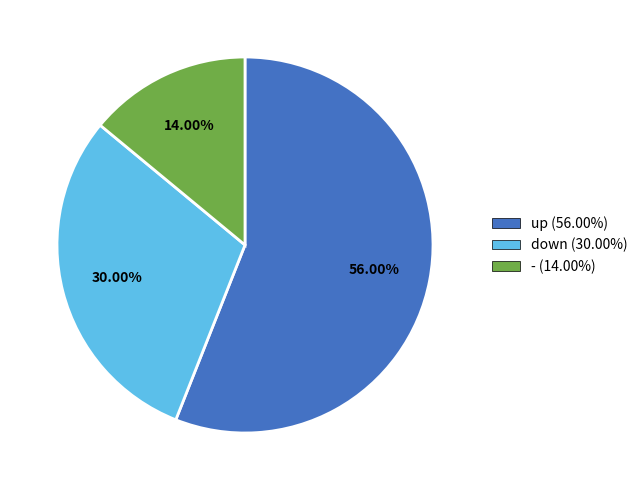

What is the majority slice?

up